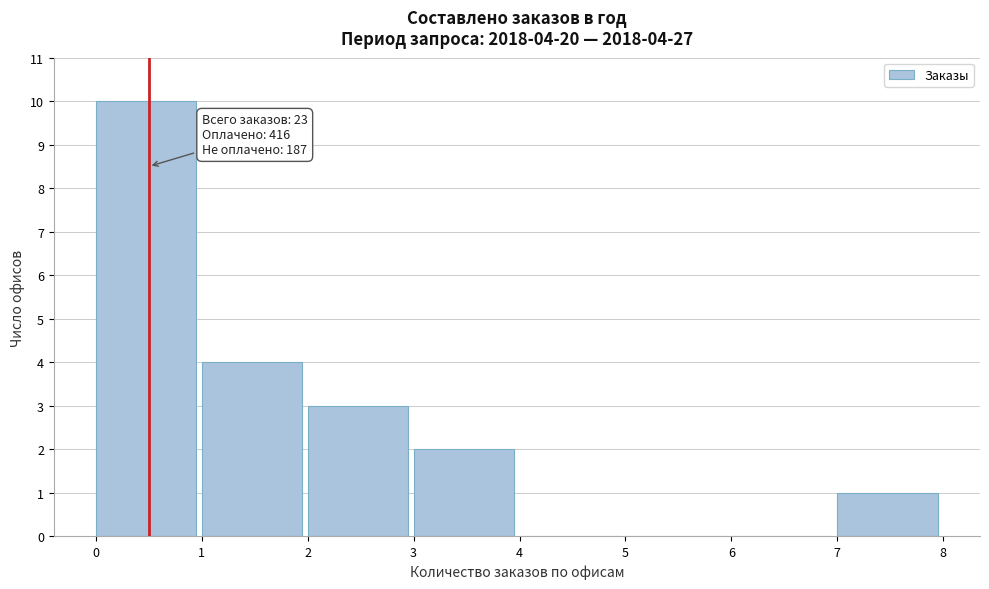

Which range on the x-axis has the tallest bar?

0 to 1